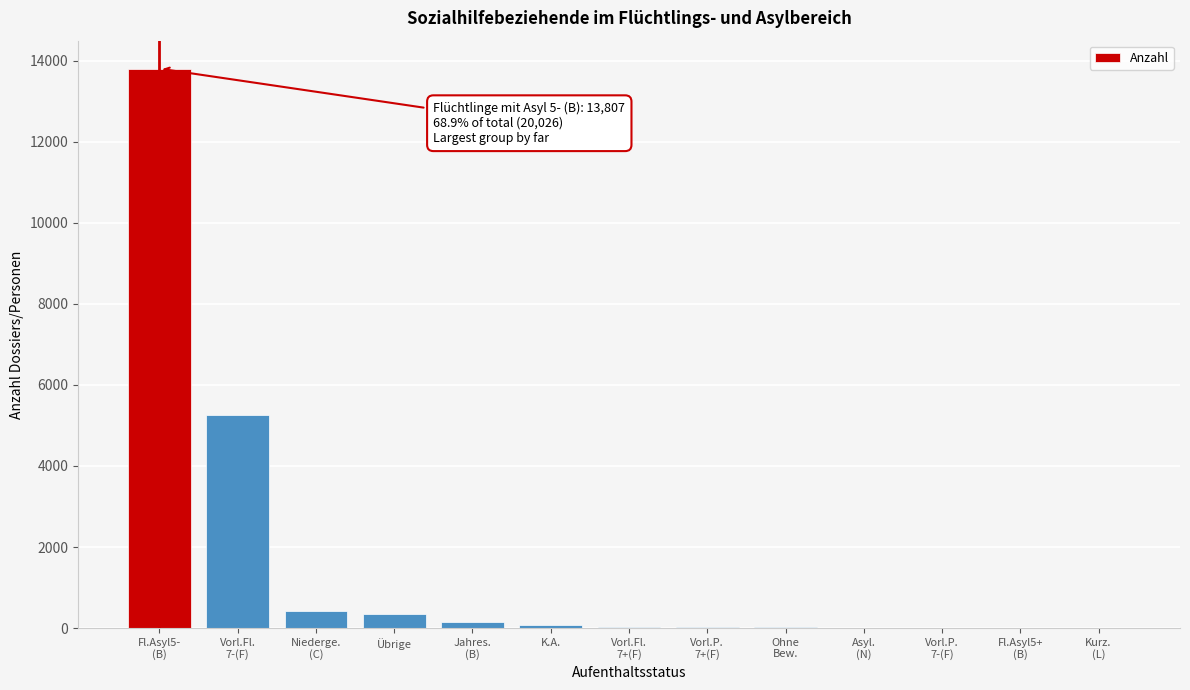

What is the maximum value shown in the chart?

13807